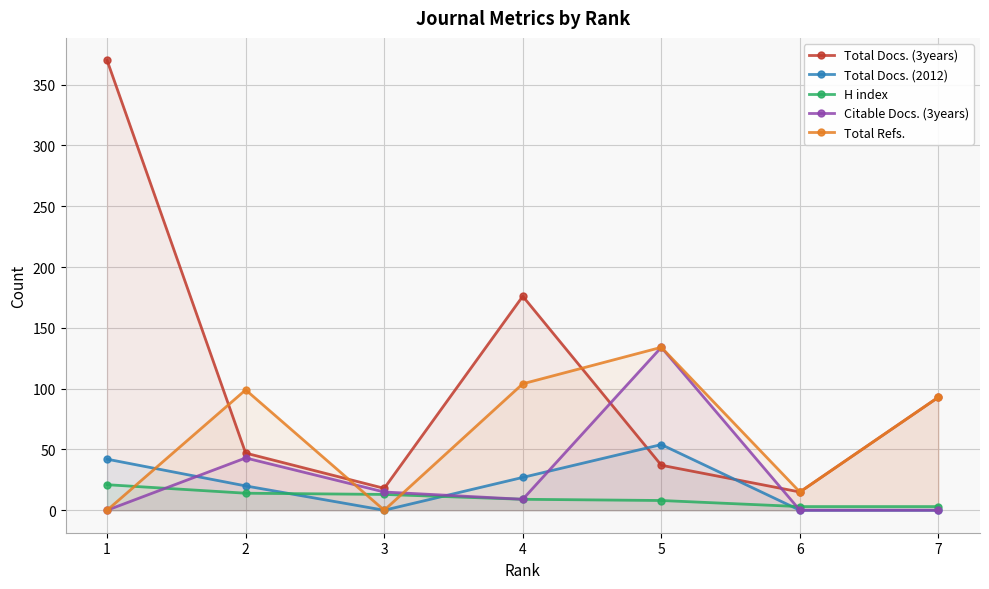

What is the sum of all Citable Docs. (3years) values?

201